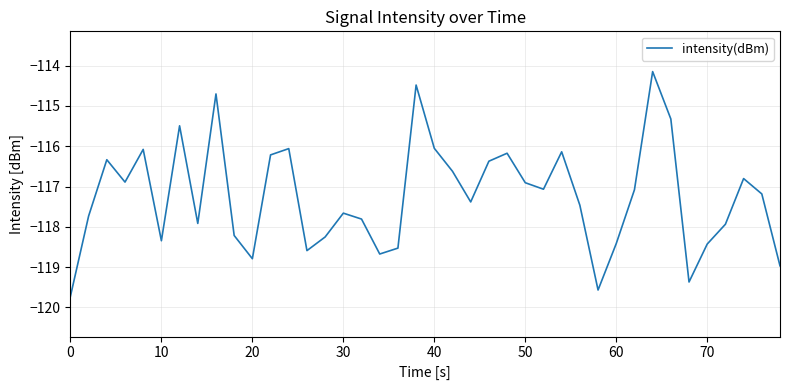

What is the minimum value shown in the chart?

-119.7